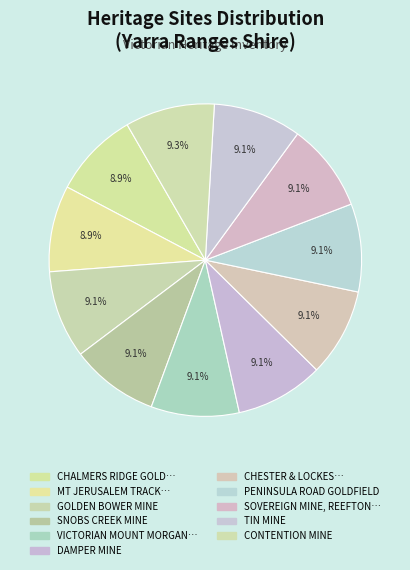

Count the number of slices in the pie.

11